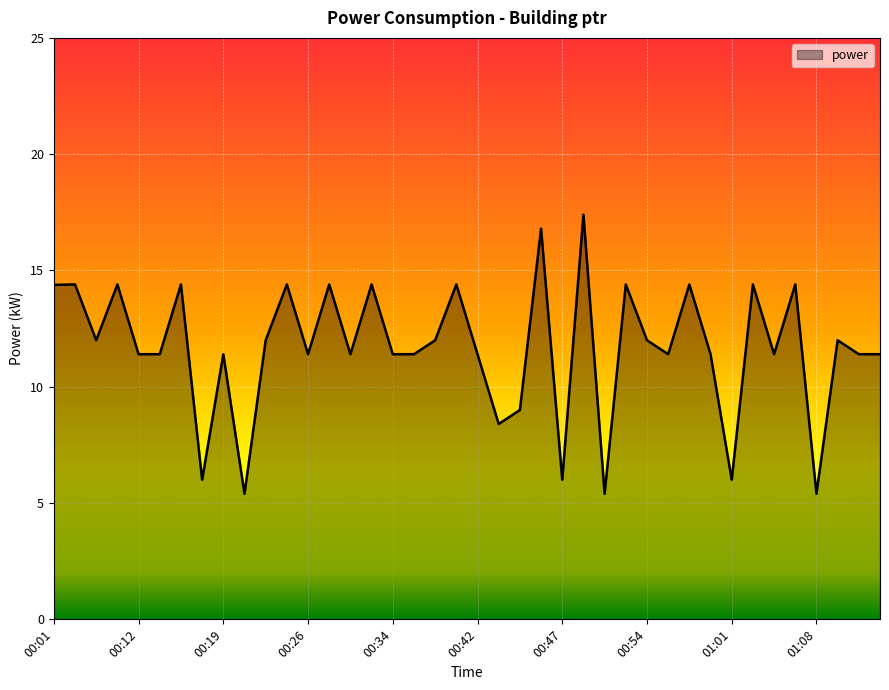

What is the greatest value displayed?

17.4